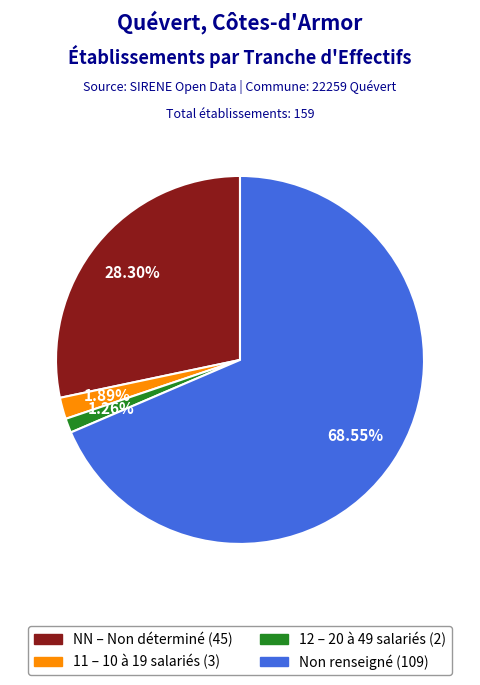

Which slice is the smallest?

12 – 20 à 49 salariés (2)